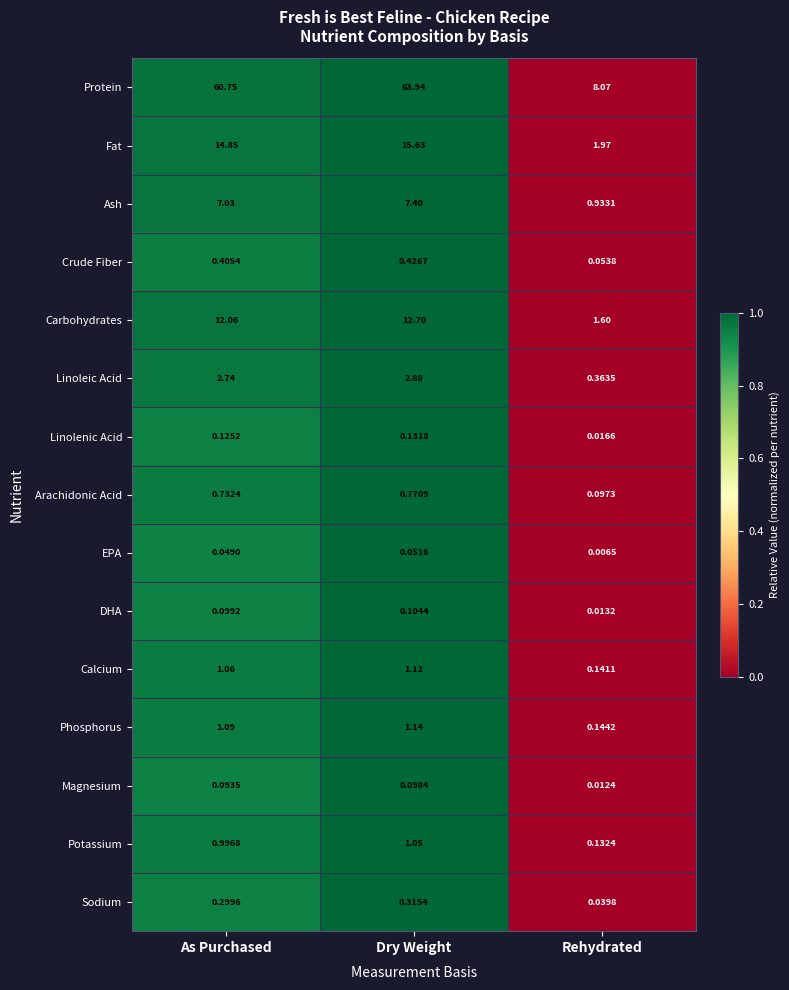

Rank the series by their maximum value, from lowest to highest.

EPA, Magnesium, DHA, Linolenic Acid, Sodium, Crude Fiber, Arachidonic Acid, Potassium, Calcium, Phosphorus, Linoleic Acid, Ash, Carbohydrates, Fat, Protein